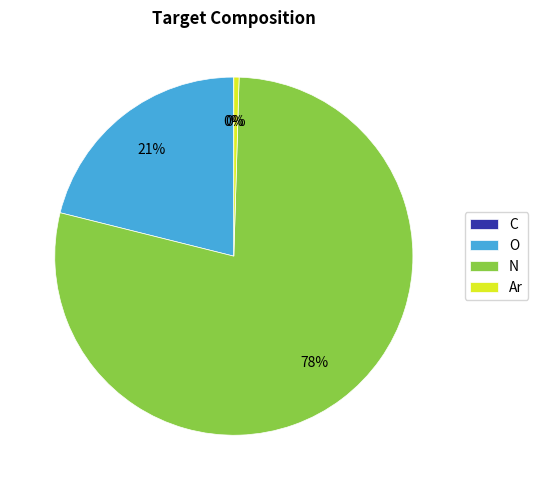

To the nearest percent, what percentage of the pie is O?

21%